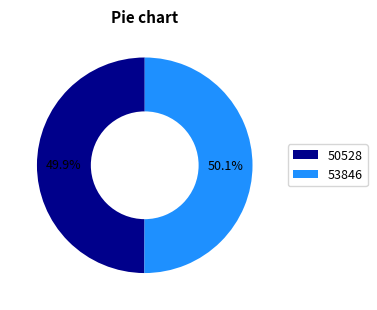

Approximately how many times larger is the value at 53846 compared to 50528?

1.0